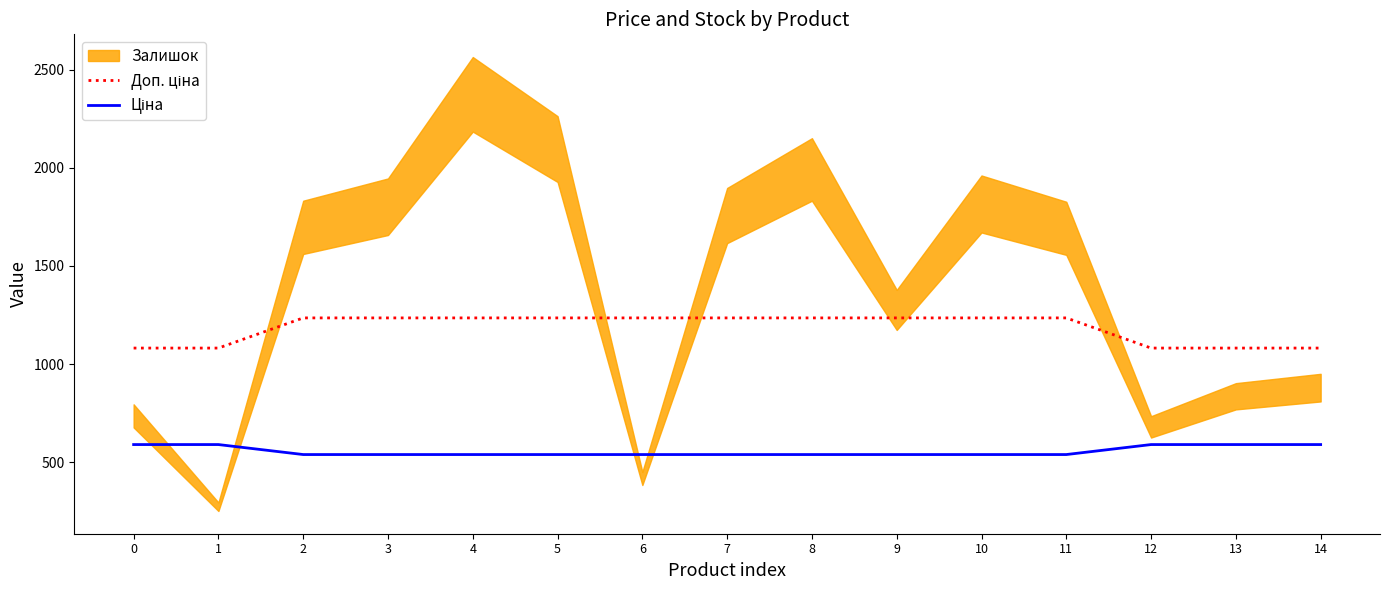

True or false: Ціна and Доп. ціна intersect in this chart.

False